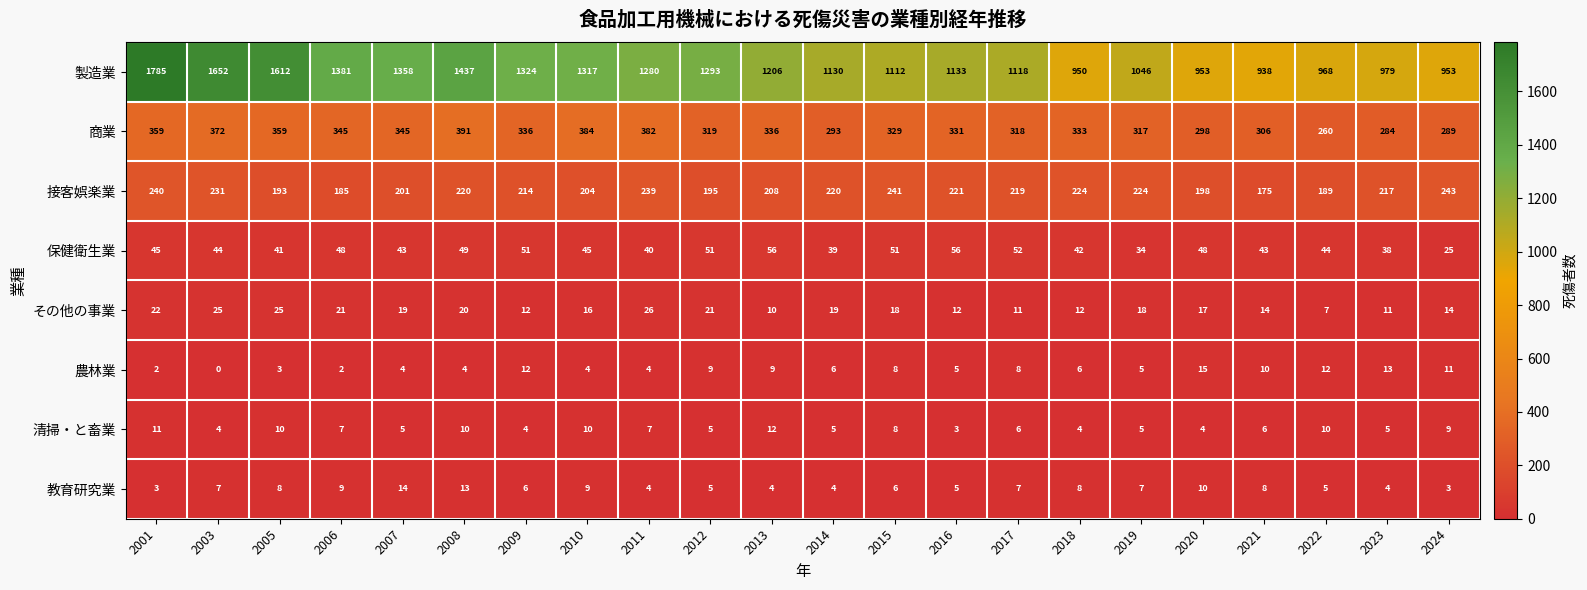

How many data points in 農林業 are less than 6?

10